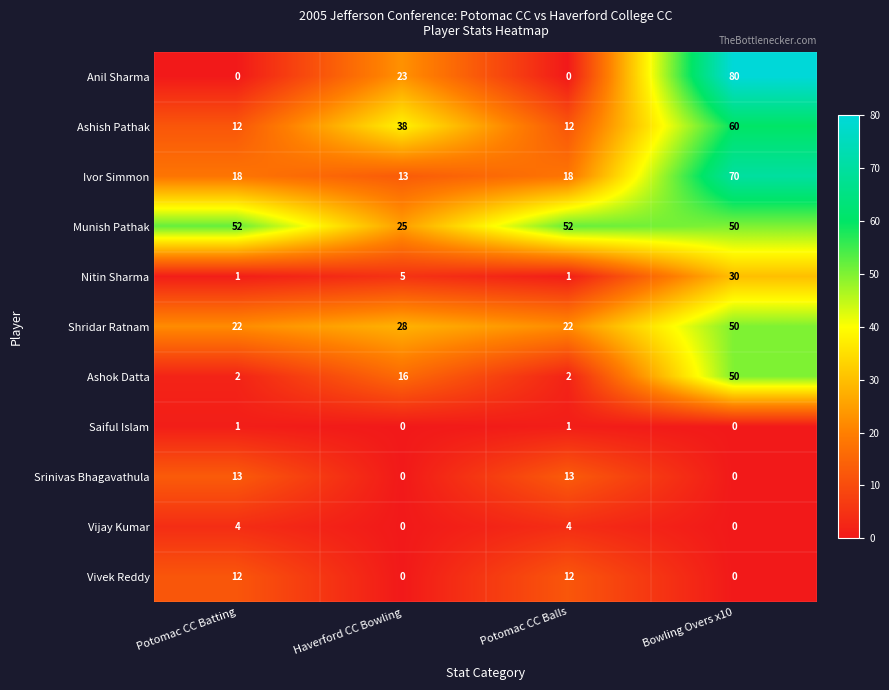

Which series has the largest range (max minus min)?

Anil Sharma